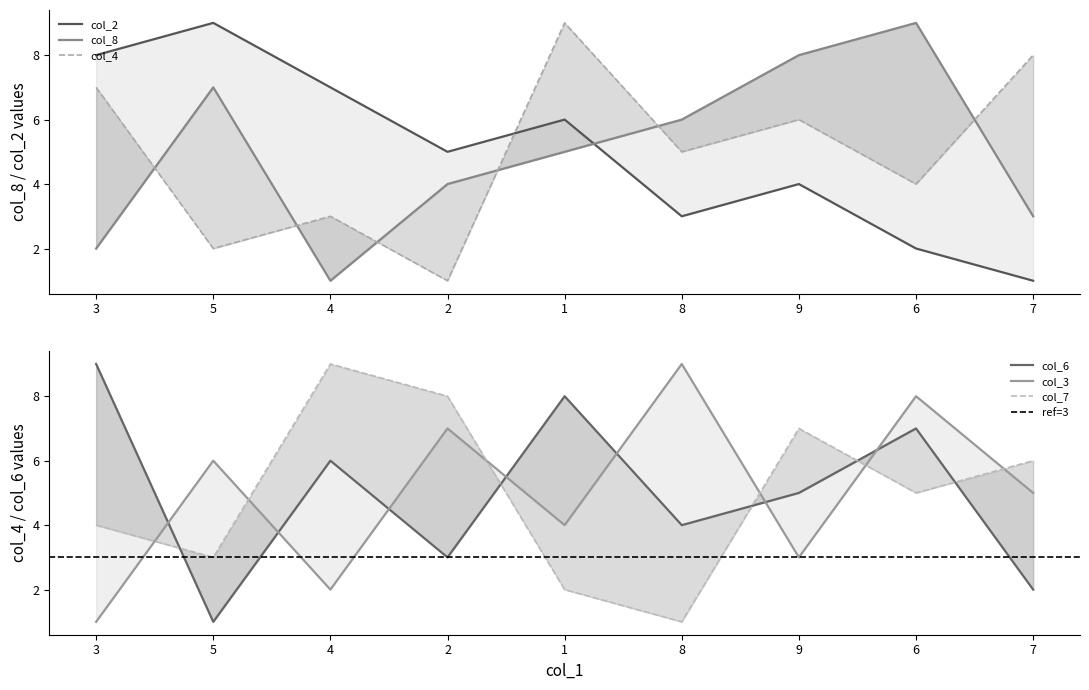

What are all the series names shown in the legend?

col_8, col_2, col_4, col_6, col_3, col_7